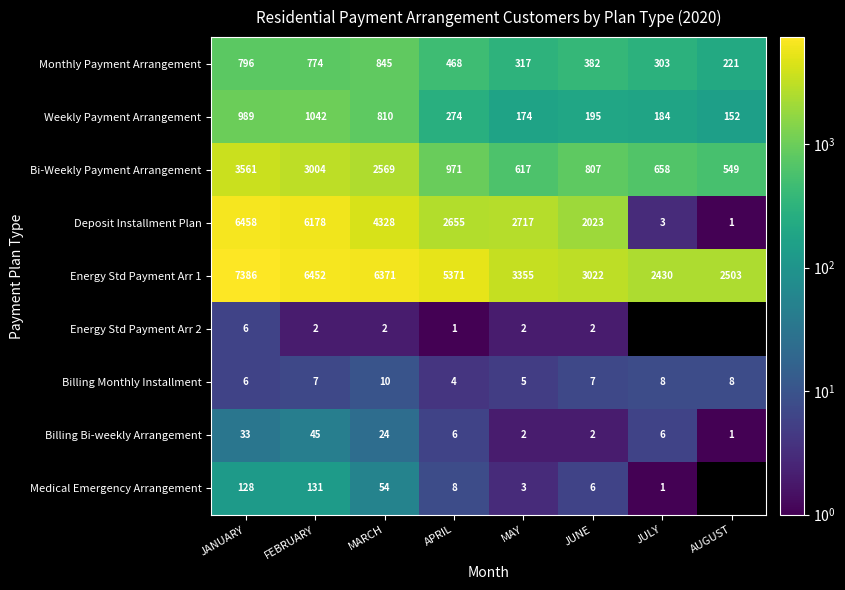

How many values in the Monthly Payment Arrangement series are below 468?

4